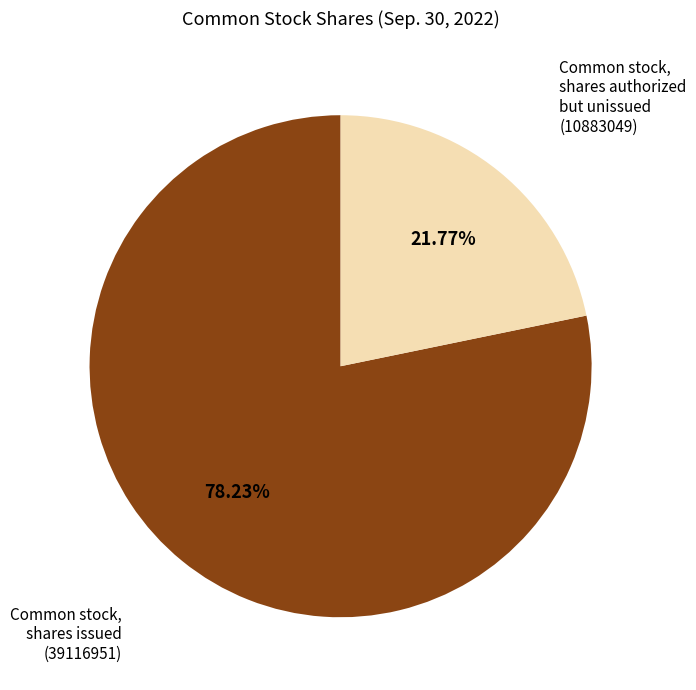

Do Common stock, shares authorized but unissued and Common stock, shares issued together represent more than half of the pie?

Yes